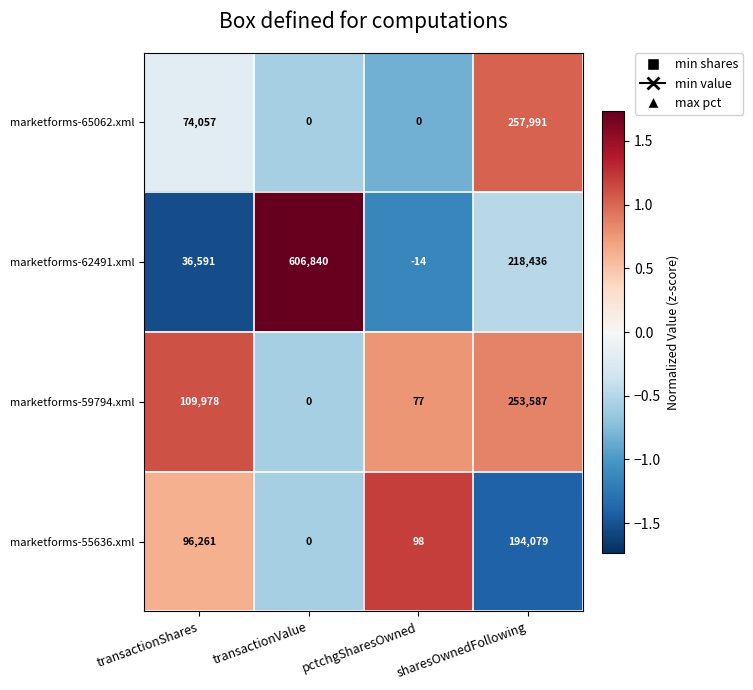

How many positive values does the marketforms-55636.xml series have?

3